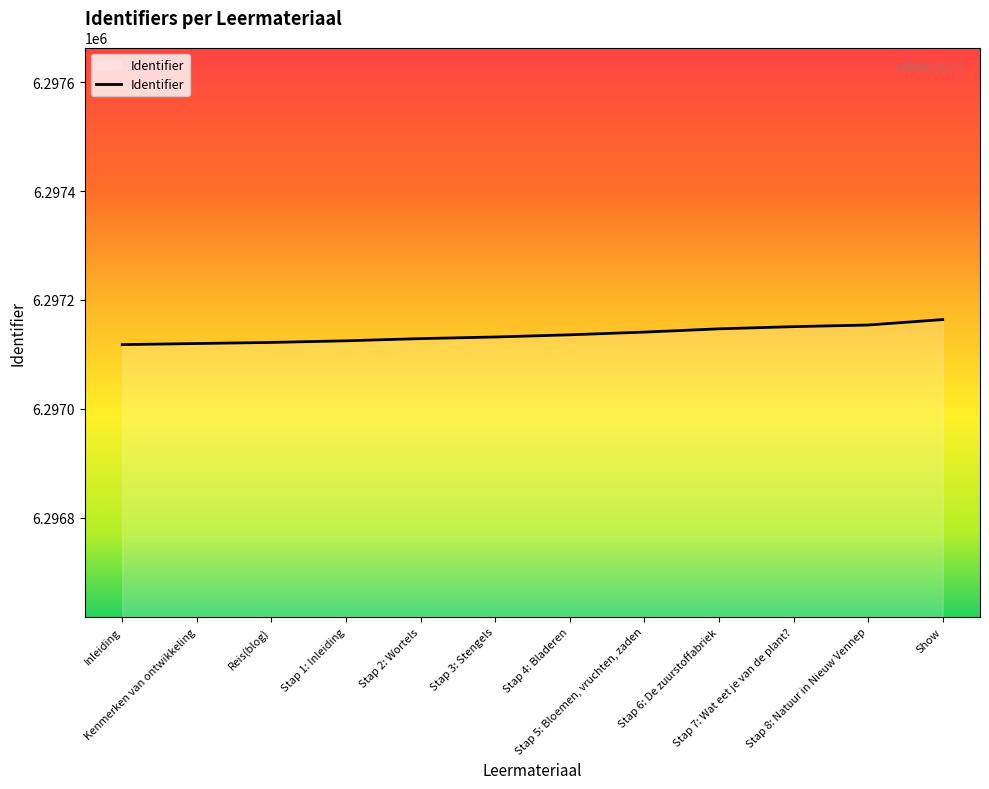

How many lines are shown in the chart?

1